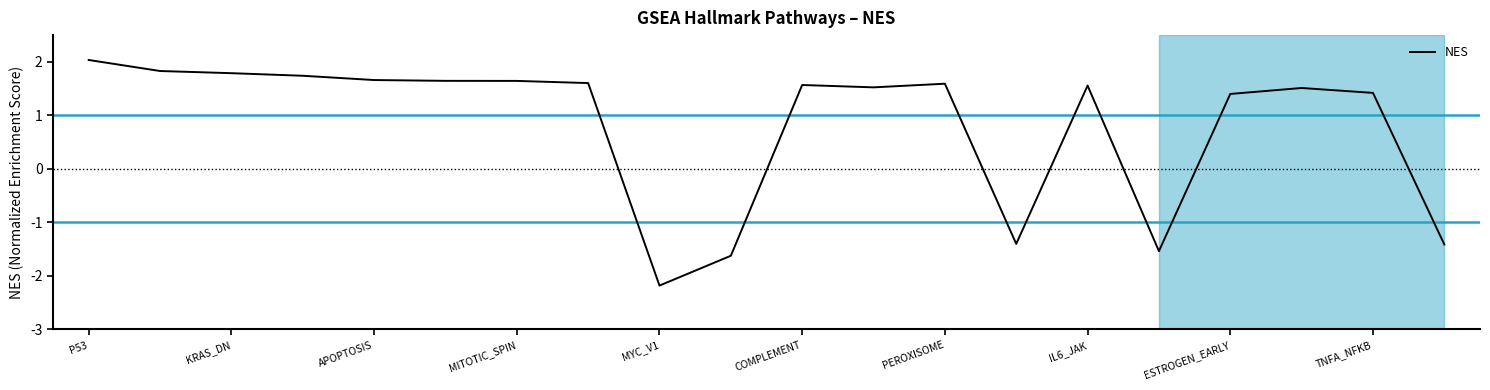

What is the average value?

0.8